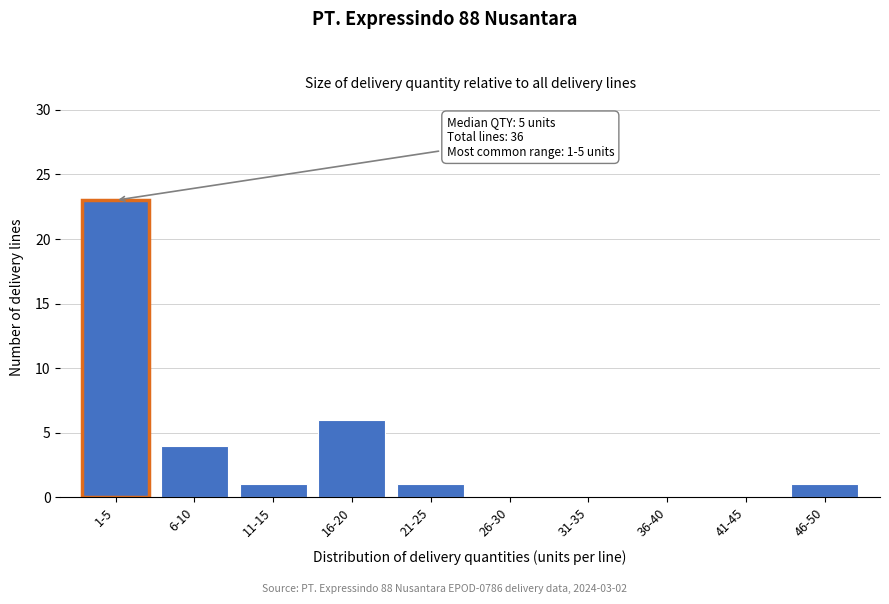

Reading right to left, transcribe all the data shown in this chart.

46-50=1	41-45=0	36-40=0	31-35=0	26-30=0	21-25=1	16-20=6	11-15=1	6-10=4	1-5=23